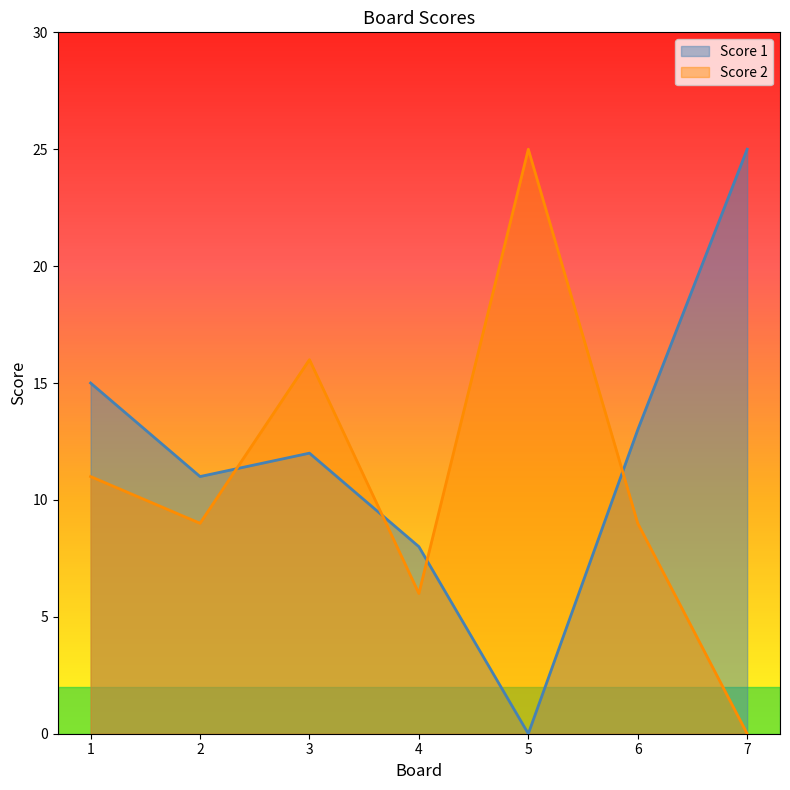

What is the value of the Score 2 point at the 6th from the left?

9